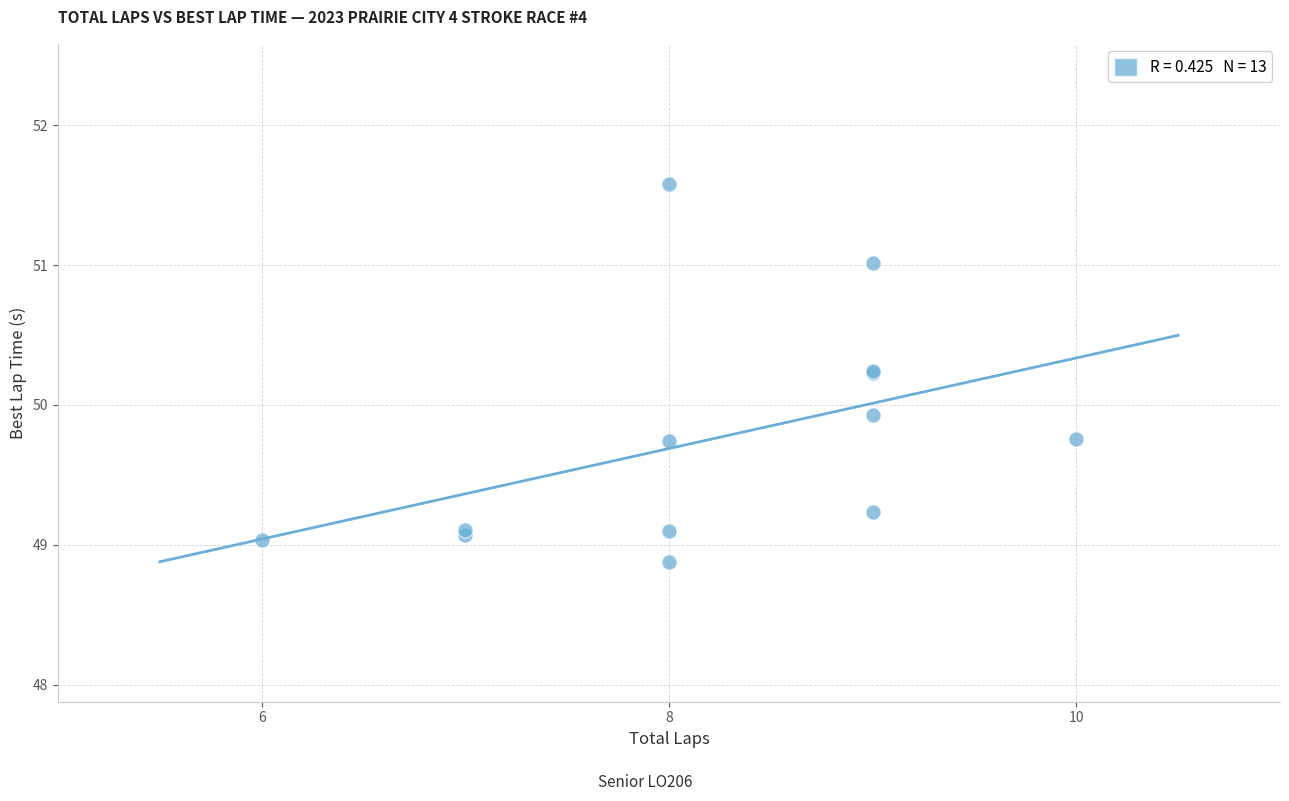

What Y value in the scatter plot is closest to 50?

49.9